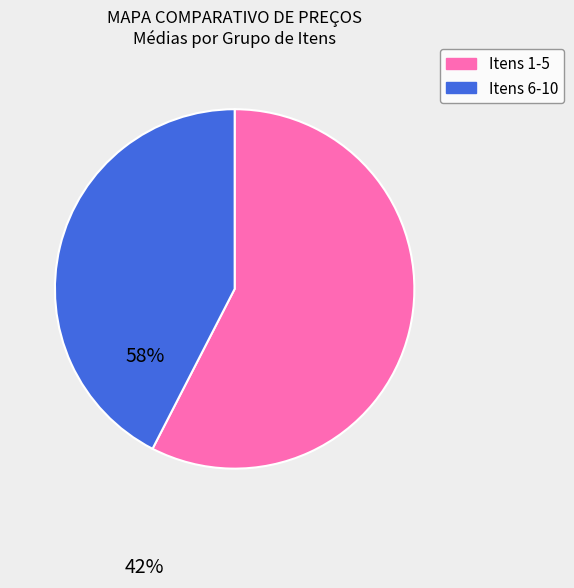

Rank the categories by value from highest to lowest.

Itens 1-5, Itens 6-10